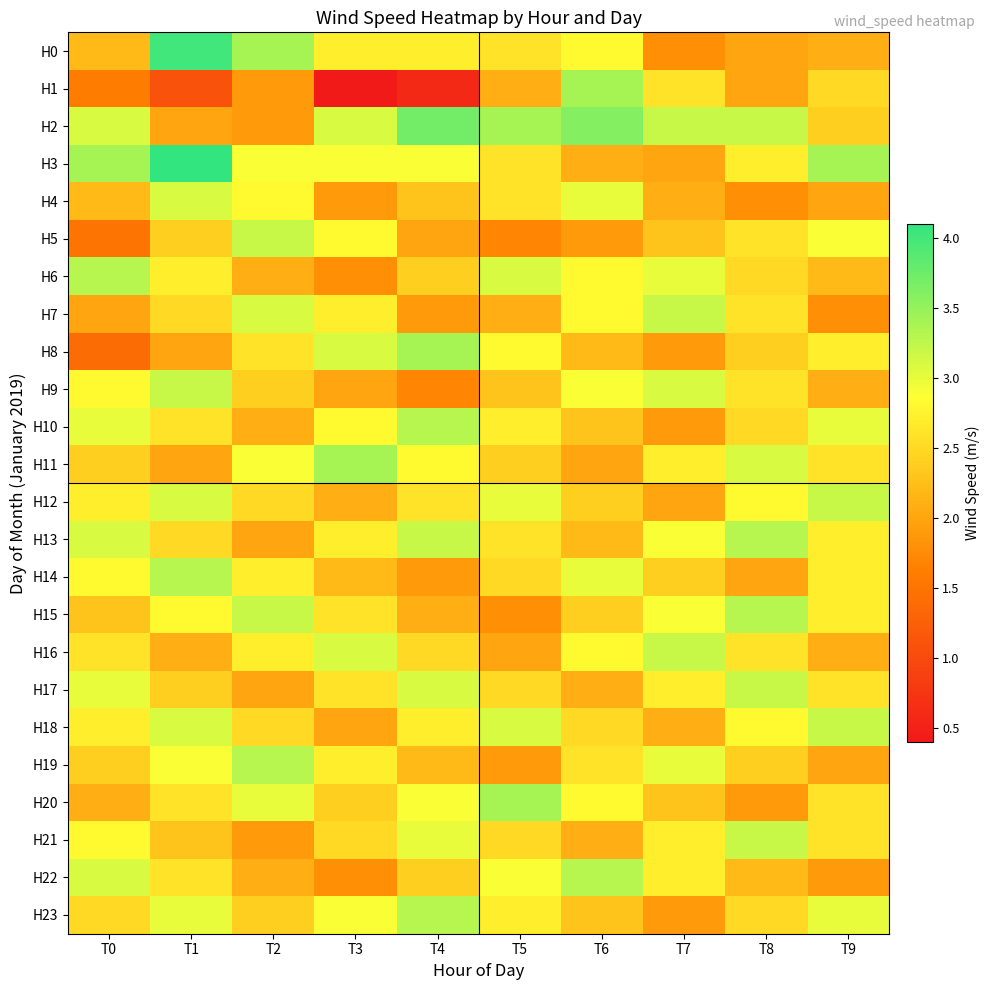

Reading right to left, what are all the values shown in this chart?

H0: T9=2.1	T8=2.0	T7=1.8	T6=2.8	T5=2.6	T4=2.7	T3=2.7	T2=3.4	T1=4.0	T0=2.2
H1: T9=2.5	T8=2.0	T7=2.6	T6=3.4	T5=2.1	T4=0.6	T3=0.4	T2=1.9	T1=1.1	T0=1.6
H2: T9=2.4	T8=3.2	T7=3.2	T6=3.6	T5=3.4	T4=3.7	T3=3.1	T2=1.9	T1=2.0	T0=3.1
H3: T9=3.4	T8=2.7	T7=2.0	T6=2.1	T5=2.6	T4=2.9	T3=2.9	T2=2.9	T1=4.1	T0=3.4
H4: T9=2.0	T8=1.8	T7=2.1	T6=3.0	T5=2.6	T4=2.3	T3=1.9	T2=2.8	T1=3.1	T0=2.2
H5: T9=2.9	T8=2.6	T7=2.3	T6=1.9	T5=1.7	T4=2.0	T3=2.8	T2=3.2	T1=2.4	T0=1.5
H6: T9=2.2	T8=2.5	T7=3.0	T6=2.8	T5=3.1	T4=2.4	T3=1.8	T2=2.1	T1=2.7	T0=3.3
H7: T9=1.8	T8=2.6	T7=3.2	T6=2.8	T5=2.1	T4=1.9	T3=2.7	T2=3.1	T1=2.5	T0=2.0
H8: T9=2.7	T8=2.4	T7=1.9	T6=2.2	T5=2.8	T4=3.4	T3=3.1	T2=2.6	T1=2.0	T0=1.4
H9: T9=2.1	T8=2.6	T7=3.1	T6=2.9	T5=2.3	T4=1.7	T3=2.0	T2=2.4	T1=3.2	T0=2.8
H10: T9=3.0	T8=2.5	T7=1.9	T6=2.3	T5=2.7	T4=3.3	T3=2.8	T2=2.1	T1=2.6	T0=3.0
H11: T9=2.6	T8=3.1	T7=2.7	T6=2.0	T5=2.4	T4=2.8	T3=3.4	T2=2.9	T1=2.0	T0=2.4
H12: T9=3.2	T8=2.8	T7=2.0	T6=2.4	T5=3.0	T4=2.6	T3=2.1	T2=2.5	T1=3.1	T0=2.7
H13: T9=2.7	T8=3.3	T7=2.9	T6=2.2	T5=2.6	T4=3.2	T3=2.7	T2=2.0	T1=2.5	T0=3.1
H14: T9=2.7	T8=2.0	T7=2.4	T6=3.0	T5=2.5	T4=1.9	T3=2.2	T2=2.7	T1=3.3	T0=2.8
H15: T9=2.7	T8=3.3	T7=2.9	T6=2.4	T5=1.8	T4=2.1	T3=2.6	T2=3.2	T1=2.8	T0=2.3
H16: T9=2.1	T8=2.6	T7=3.2	T6=2.8	T5=2.0	T4=2.5	T3=3.1	T2=2.7	T1=2.1	T0=2.6
H17: T9=2.6	T8=3.2	T7=2.7	T6=2.1	T5=2.5	T4=3.1	T3=2.6	T2=2.0	T1=2.4	T0=3.0
H18: T9=3.2	T8=2.8	T7=2.1	T6=2.5	T5=3.1	T4=2.7	T3=2.0	T2=2.5	T1=3.1	T0=2.7
H19: T9=2.0	T8=2.4	T7=3.0	T6=2.6	T5=1.9	T4=2.2	T3=2.7	T2=3.3	T1=2.9	T0=2.4
H20: T9=2.6	T8=1.9	T7=2.3	T6=2.8	T5=3.4	T4=2.9	T3=2.4	T2=3.0	T1=2.6	T0=2.1
H21: T9=2.6	T8=3.2	T7=2.7	T6=2.1	T5=2.5	T4=3.0	T3=2.5	T2=1.9	T1=2.3	T0=2.8
H22: T9=1.9	T8=2.2	T7=2.7	T6=3.3	T5=2.9	T4=2.4	T3=1.8	T2=2.1	T1=2.6	T0=3.1
H23: T9=3.0	T8=2.5	T7=1.9	T6=2.3	T5=2.7	T4=3.3	T3=2.9	T2=2.4	T1=3.0	T0=2.5